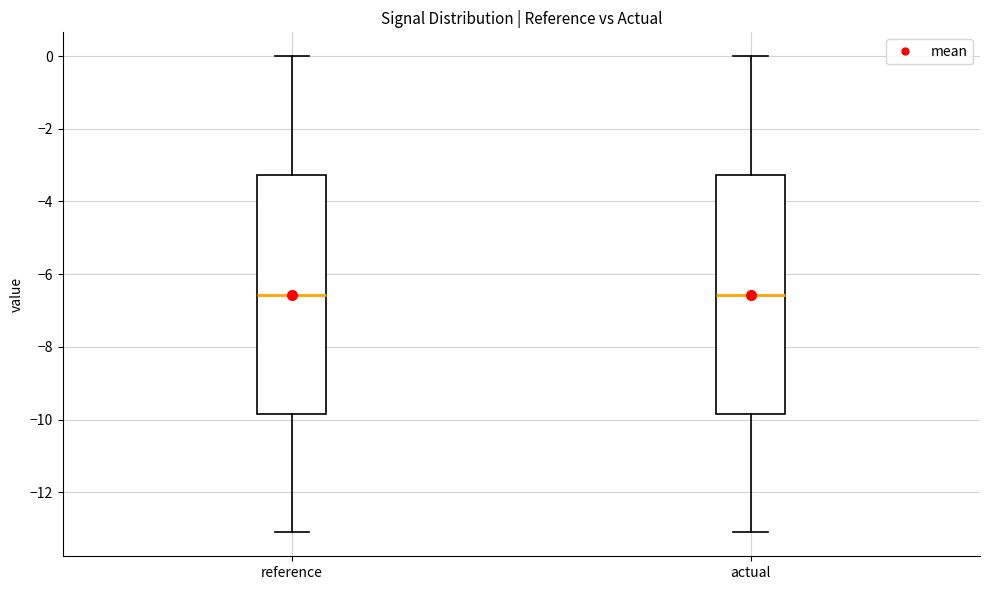

Where is the lower edge of the box for reference on the y-axis? The values are not printed on the chart, so give them approximately, as read against the axis.

-9.8